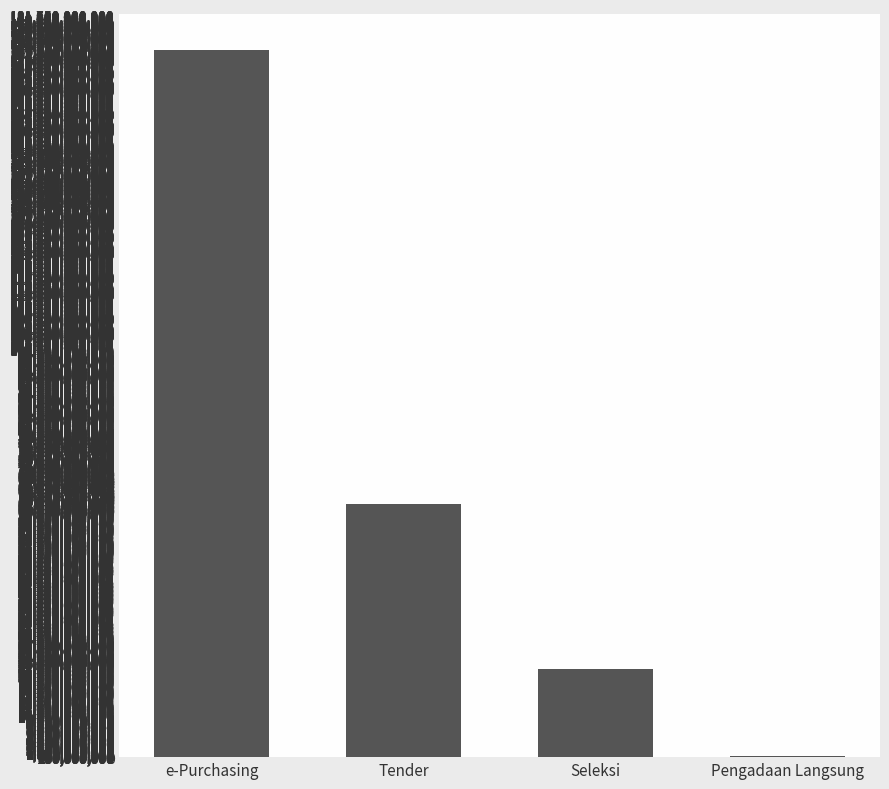

What is the maximum value shown in the chart?

173065350000